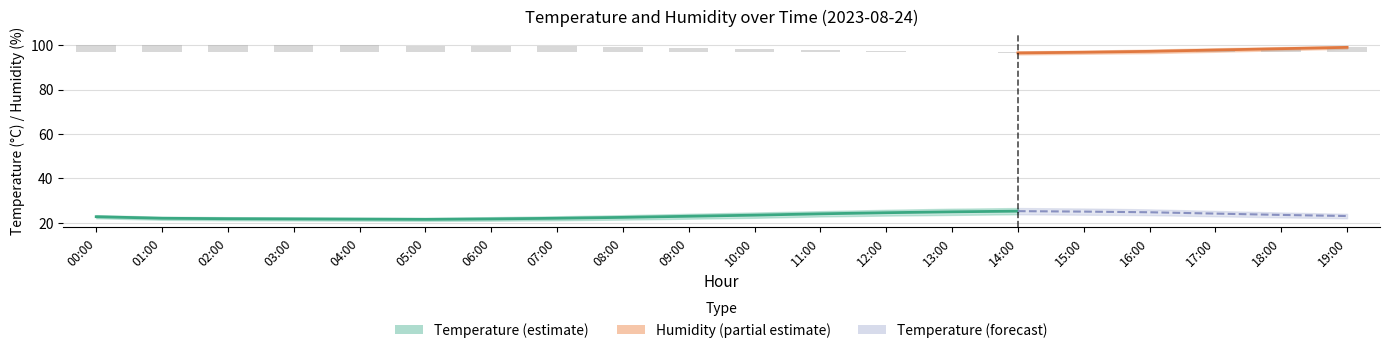

Is the value of temp_upper at 08:00 greater than the value of temp_lower at 10:00?

Yes